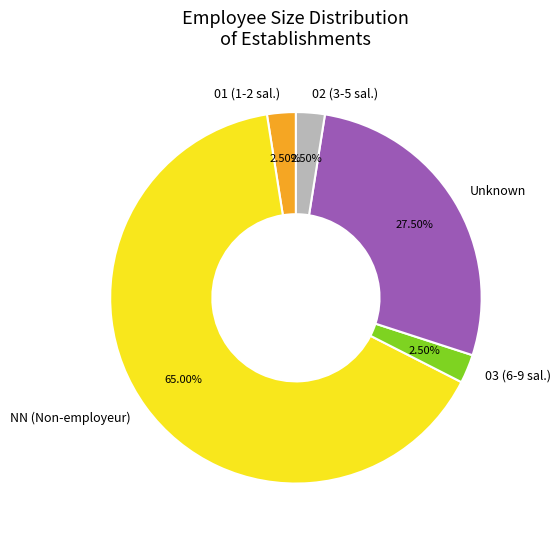

What is the ratio of the value at 03 (6-9 sal.) to the value at 01 (1-2 sal.)?

1.0